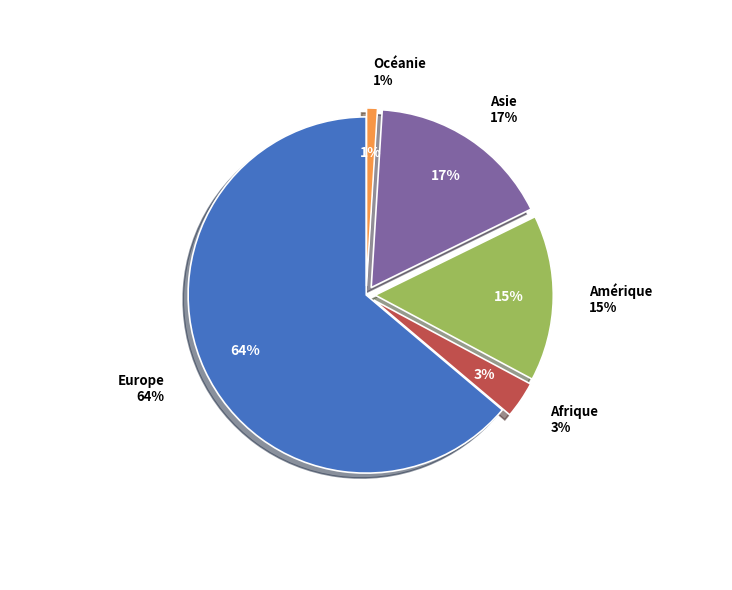

What percentage is the Amérique slice, to the nearest percent?

15%